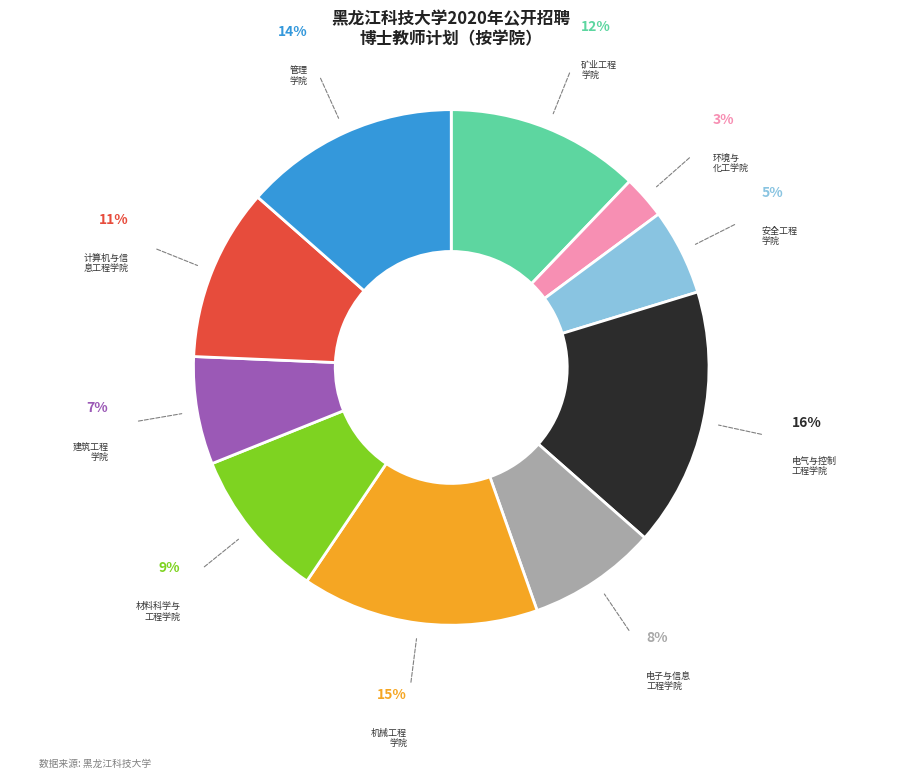

Count the number of slices in the pie.

10